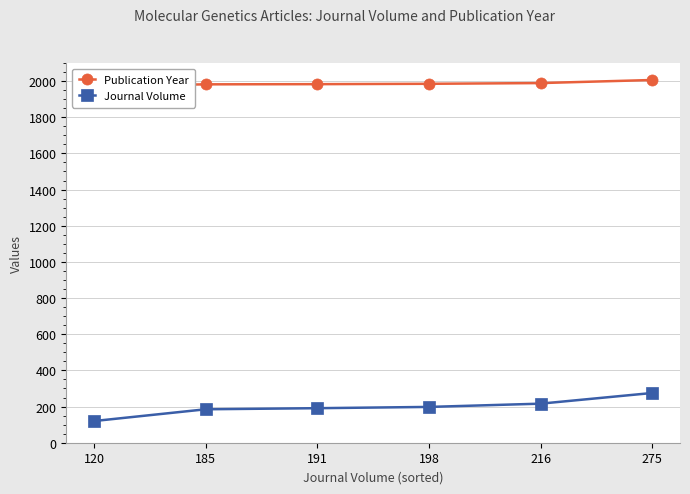

How many data points in Journal Volume are above 198?

2